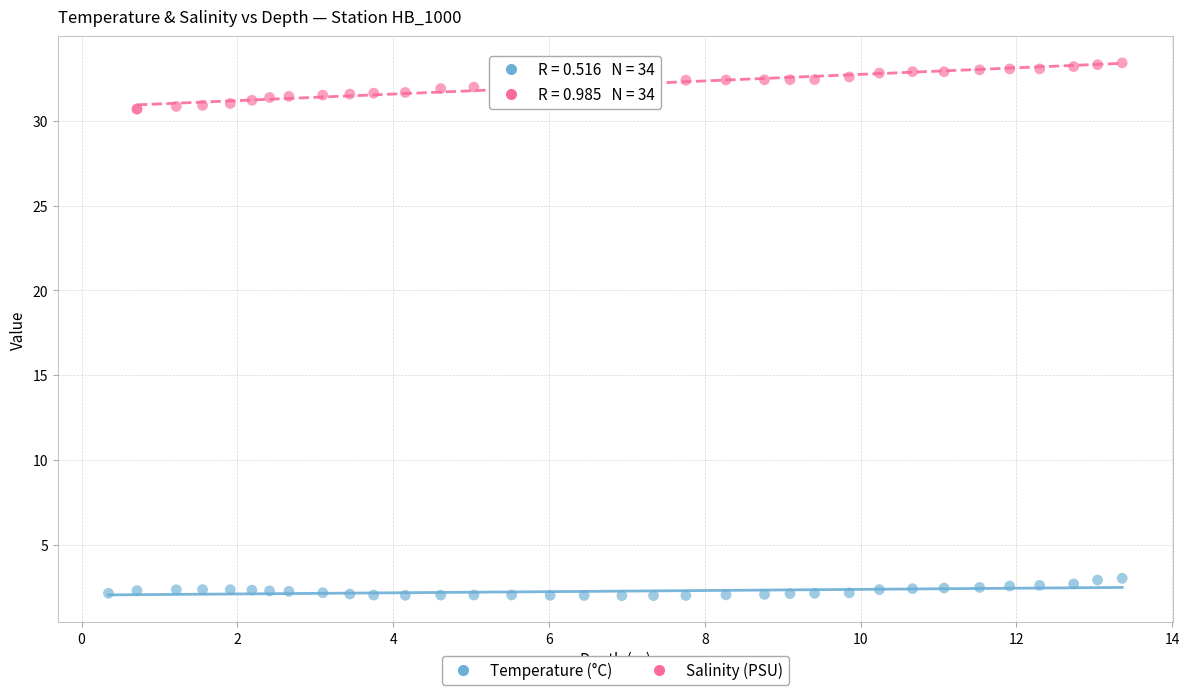

Which series contains the highest Y value?

Salinity (PSU)